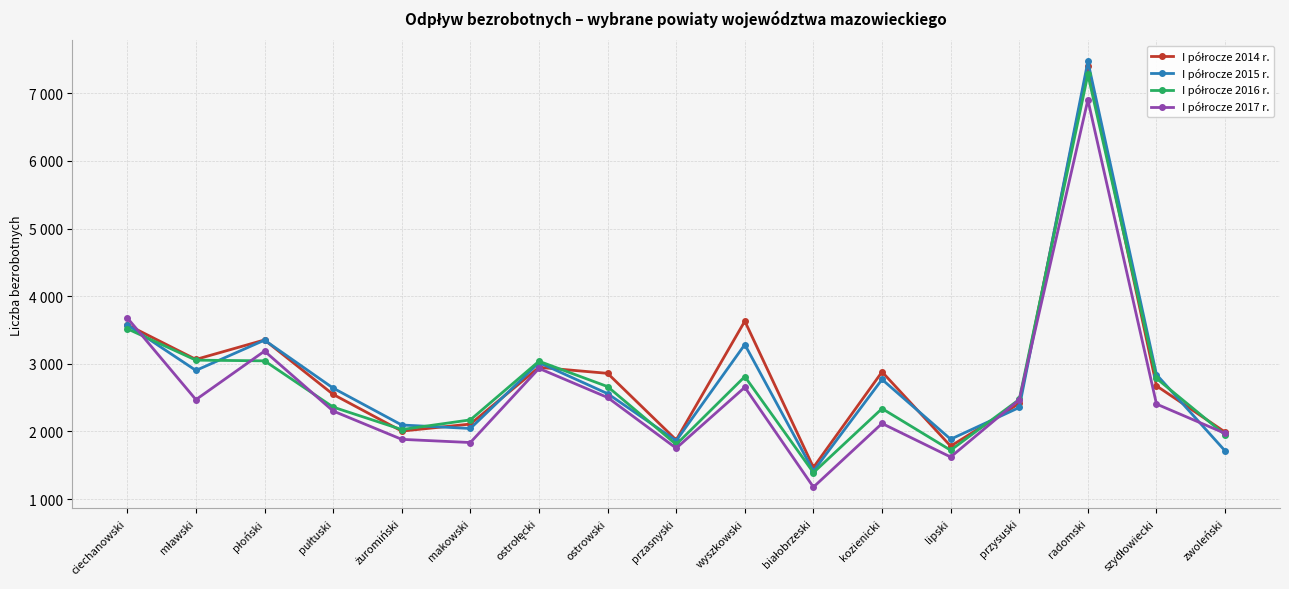

True or false: I półrocze 2016 r. has more than 2 interior local peaks.

True